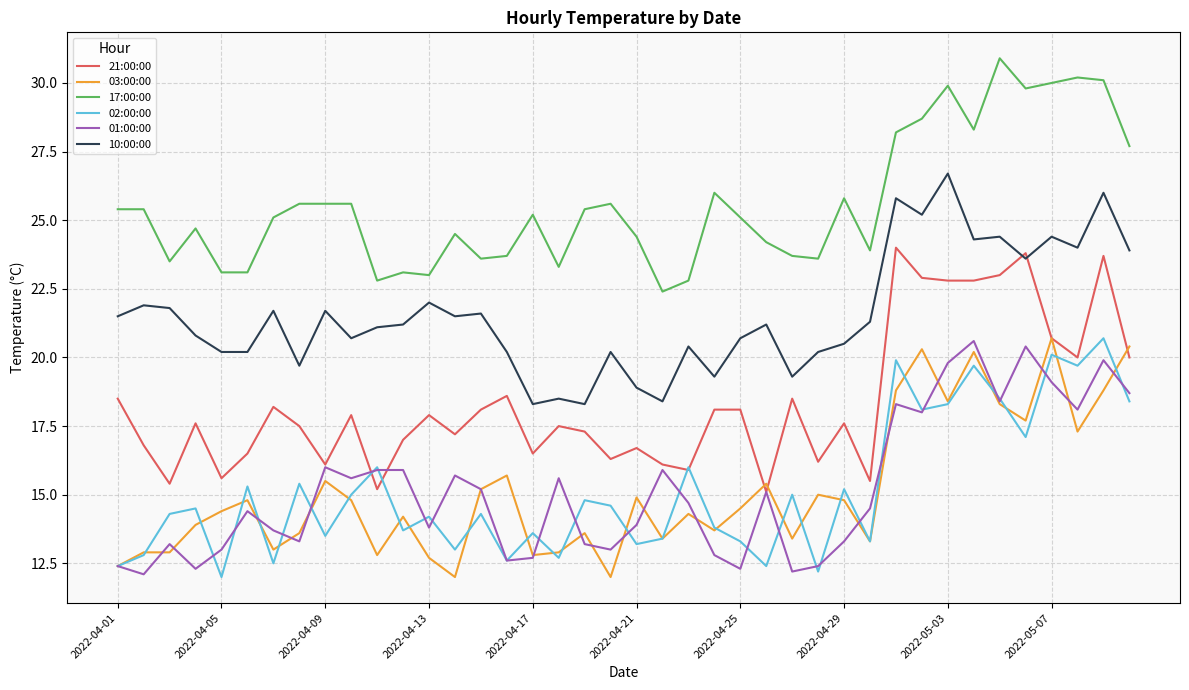

True or false: 17:00:00 and 02:00:00 cross at least once.

False